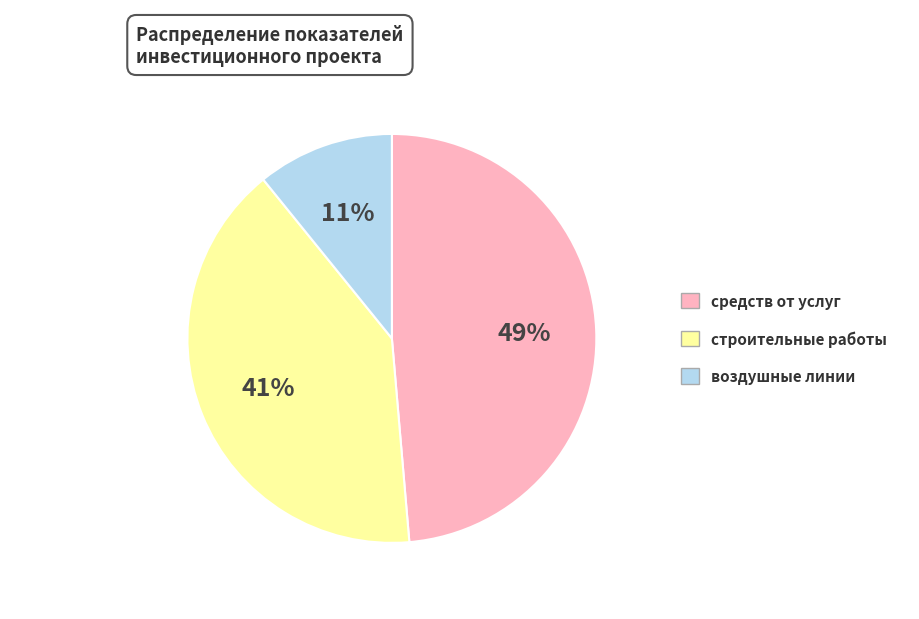

To the nearest percent, what portion does строительные работы represent?

41%